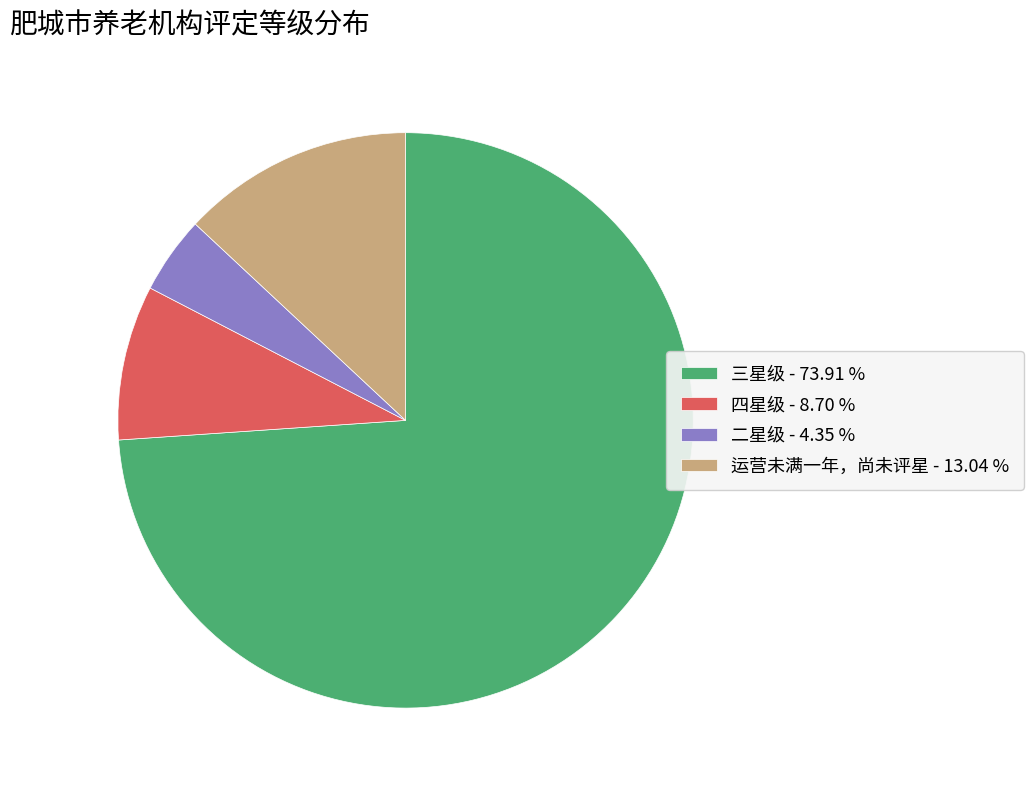

The 四星级 slice represents 1% of the pie. True or false?

False